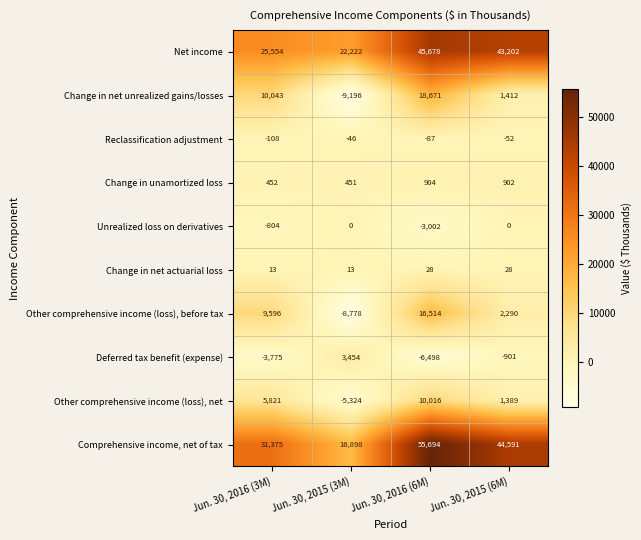

At which category is the sum across all series the highest?

Jun. 30, 2016 (6M)